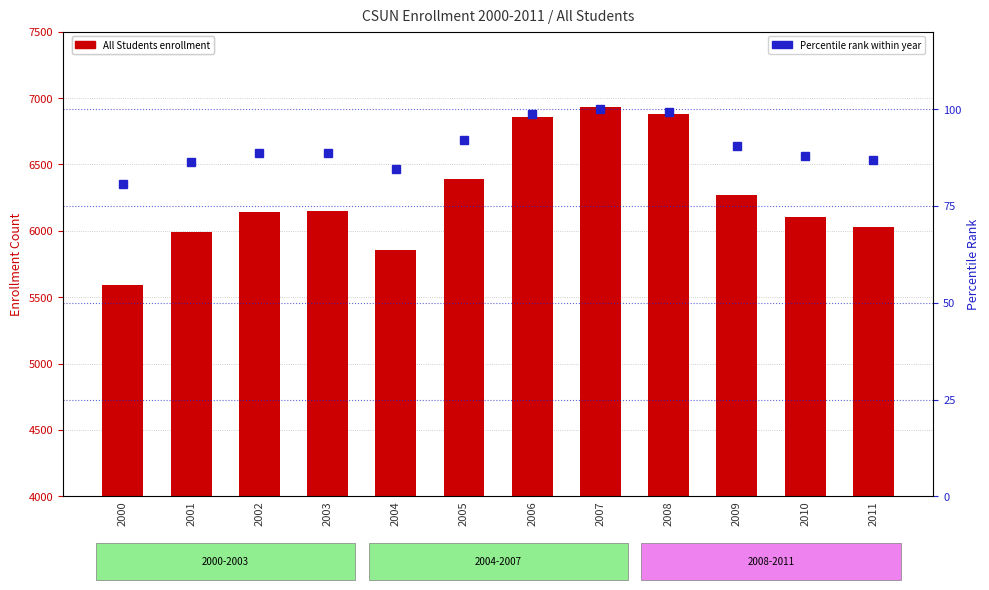

What is the difference between the highest and lowest values at 2007?

6835.0